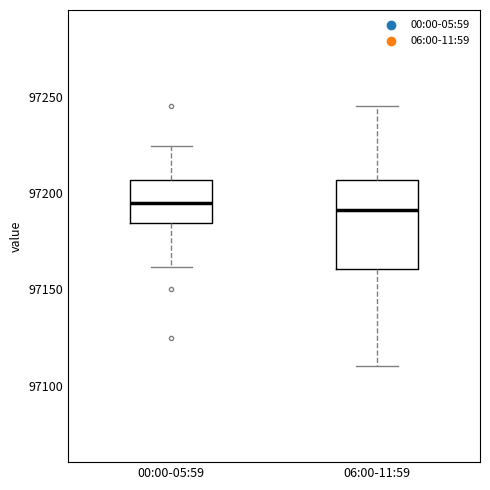

Where does the upper whisker of the box for 00:00-05:59 end on the y-axis? The values are not printed on the chart, so give them approximately, as read against the axis.

97225